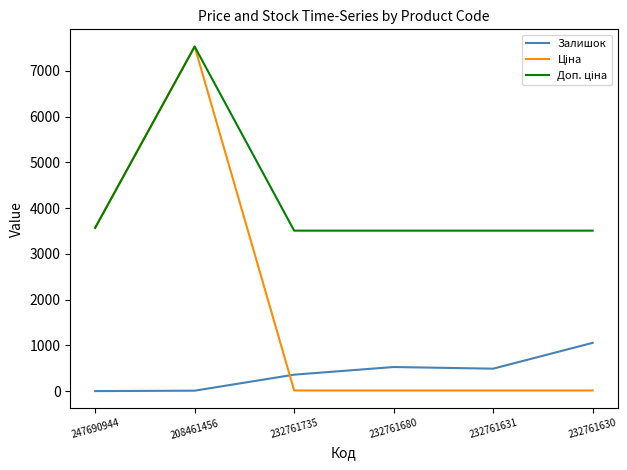

What is the greatest value displayed?

7530.7